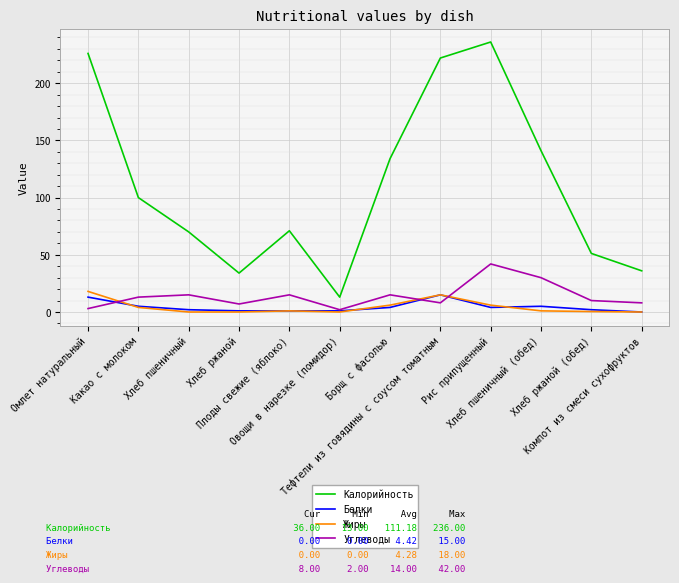

True or false: Жиры and Калорийность cross at least once.

False